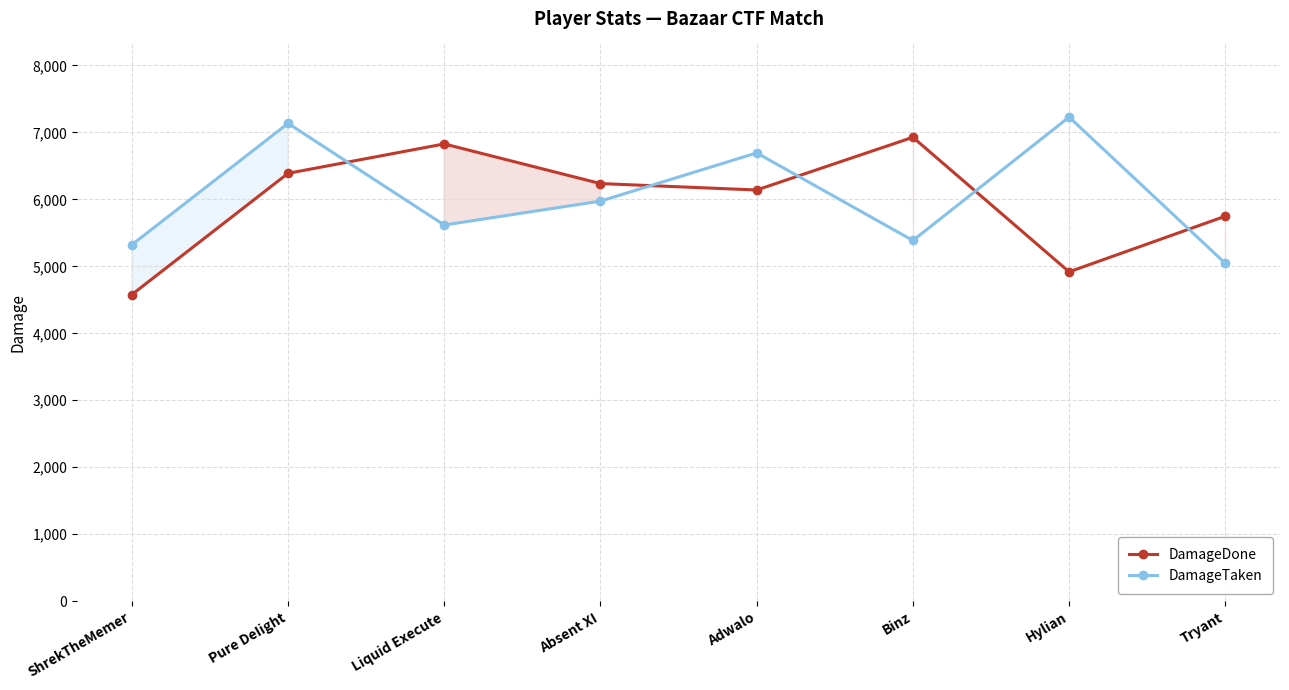

What are all the series names shown in the legend?

DamageDone, DamageTaken